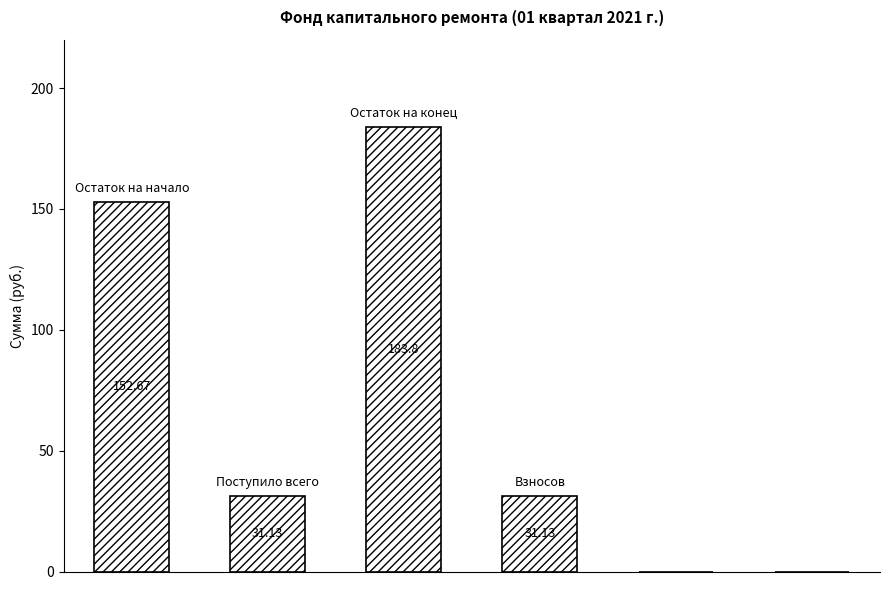

What is the sum of all values?

398.7